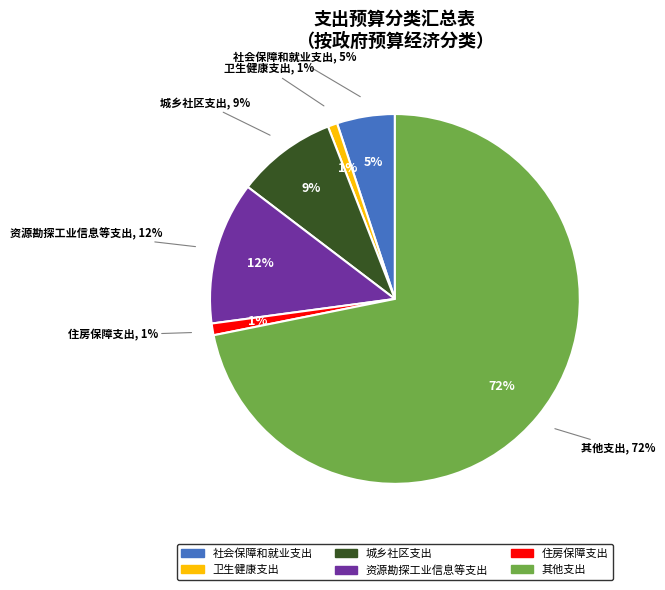

True or false: 资源勘探工业信息等支出 accounts for 26% of the total.

False